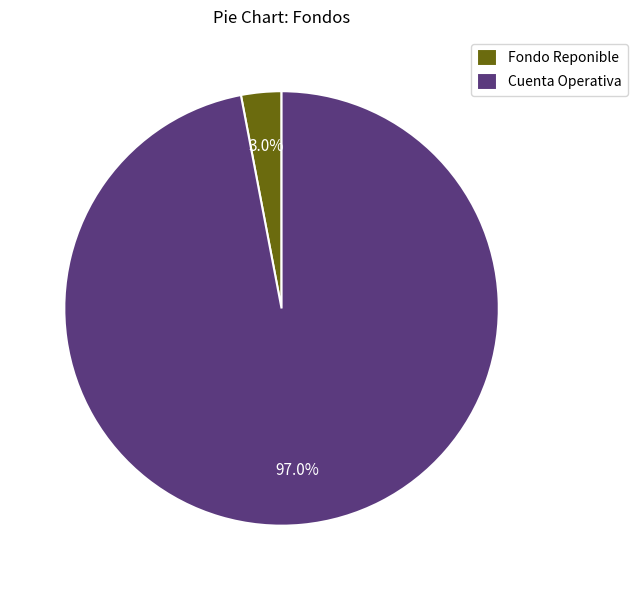

Count the number of slices in the pie.

2